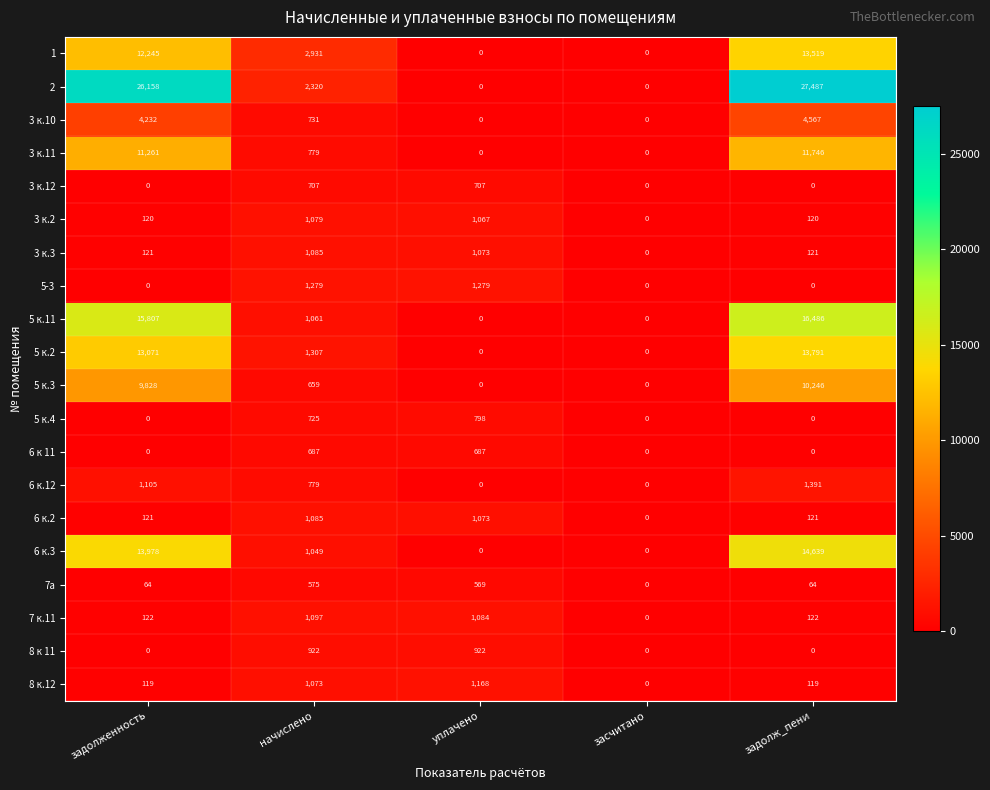

What is the difference between the 5-3 values at начислено and засчитано?

1279